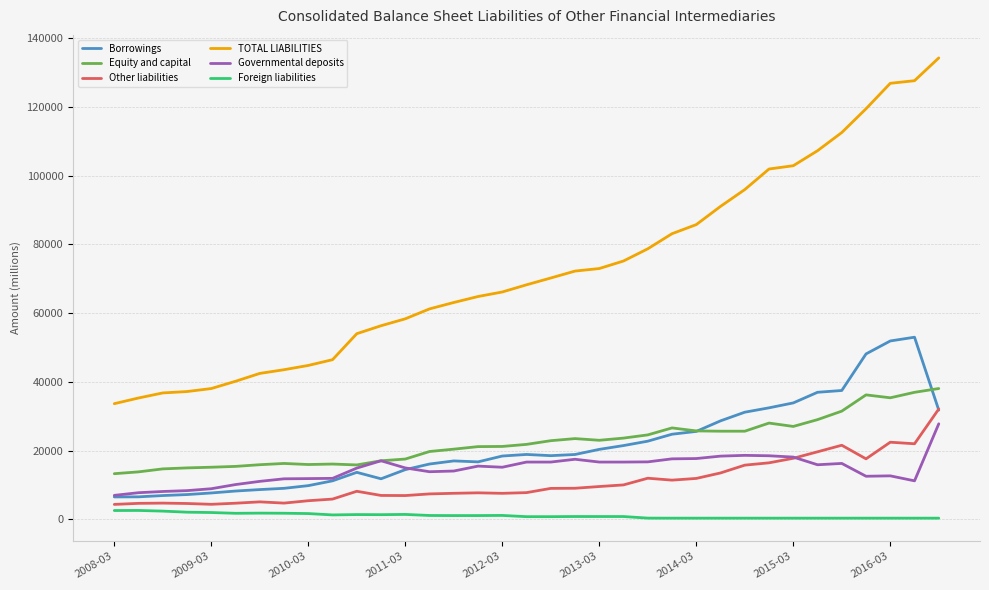

What is the minimum value for Other liabilities?

4337.1